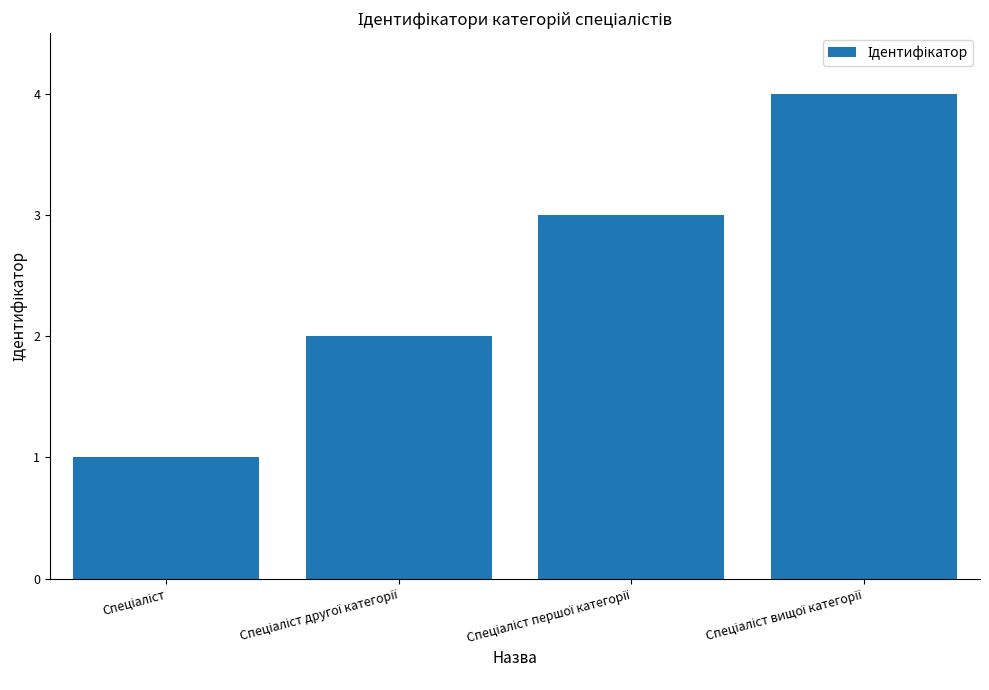

What is the greatest value displayed?

4